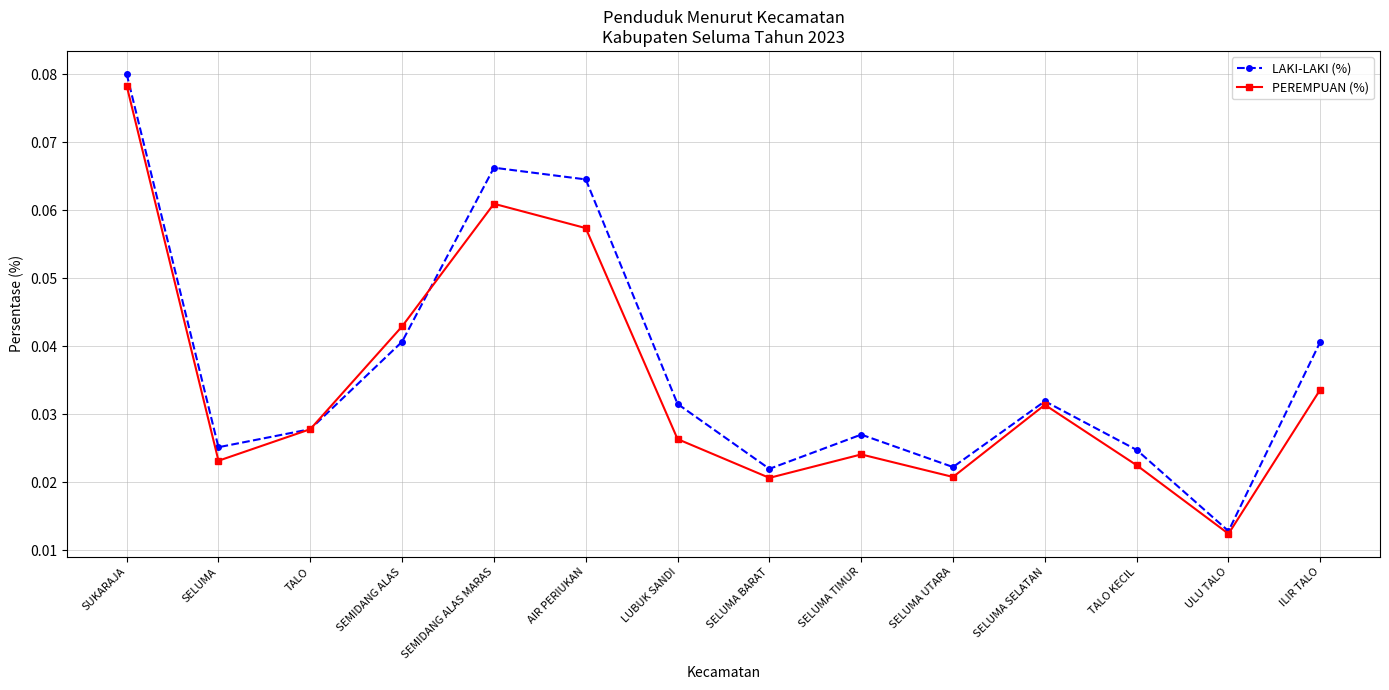

Which series changed the most between LUBUK SANDI and ILIR TALO?

LAKI-LAKI (%)